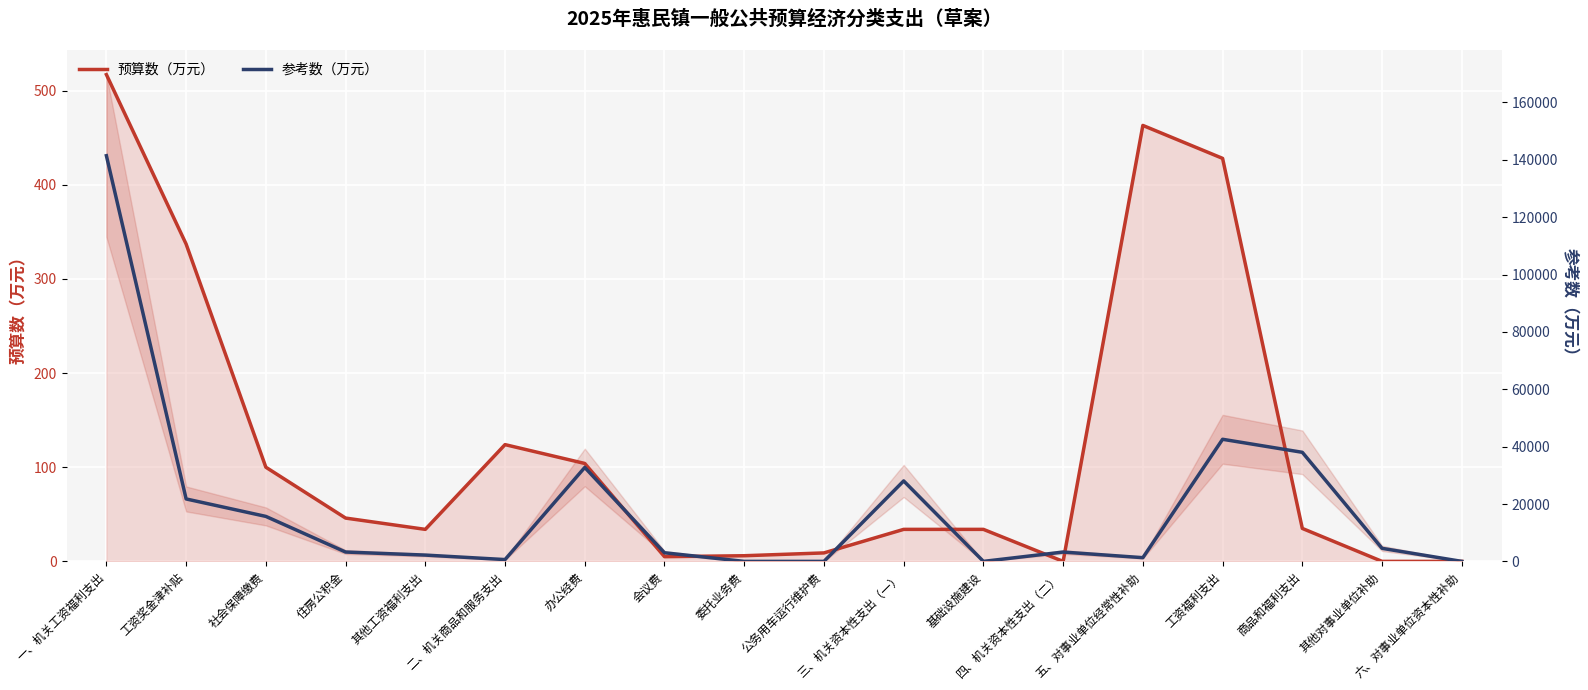

Which series has the largest range (max minus min)?

参考数（万元）